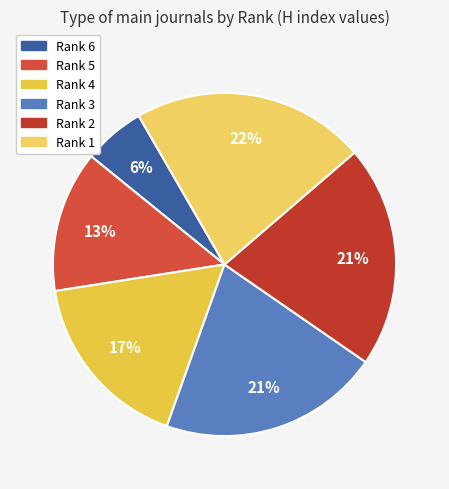

What percentage is the Rank 6 slice, to the nearest percent?

6%